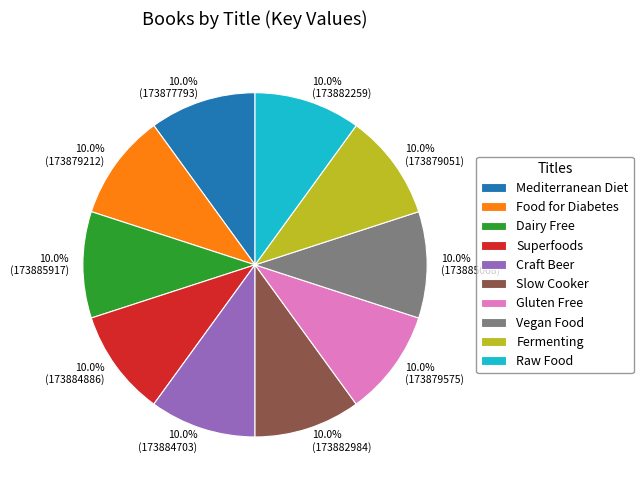

To the nearest percent, what percentage of the pie is Craft Beer?

10%